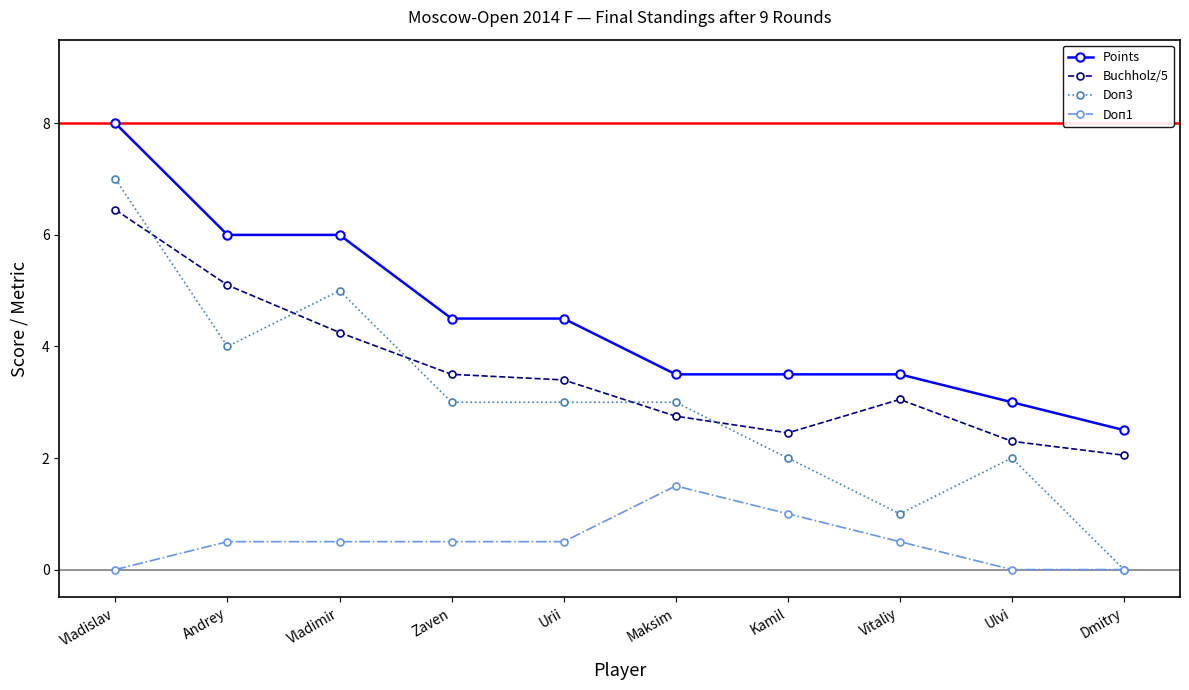

What is the average value of the Buchholz/5 series?

3.5